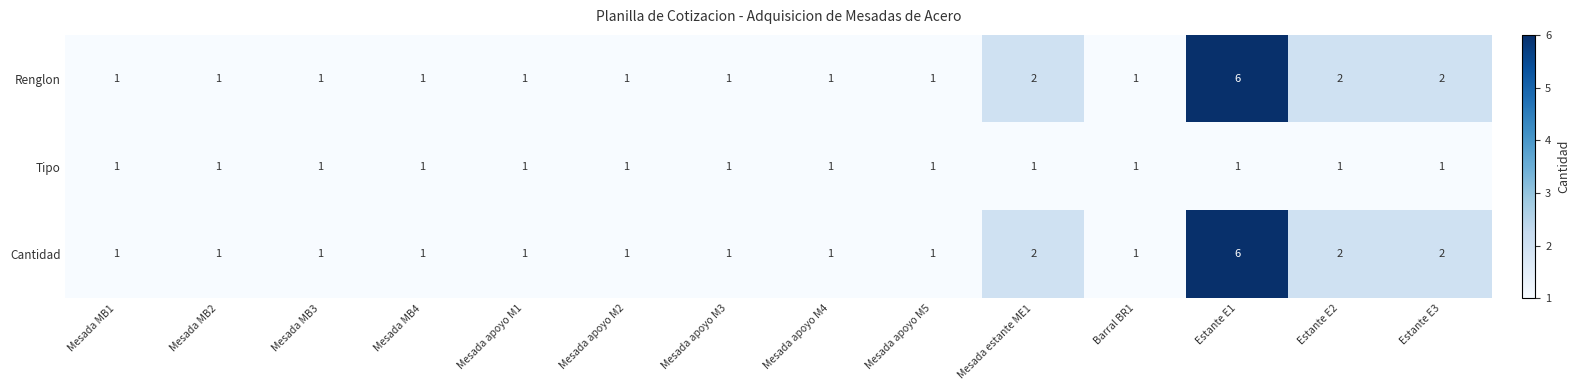

The Cantidad series shows 2 at Estante E1. True or false?

False